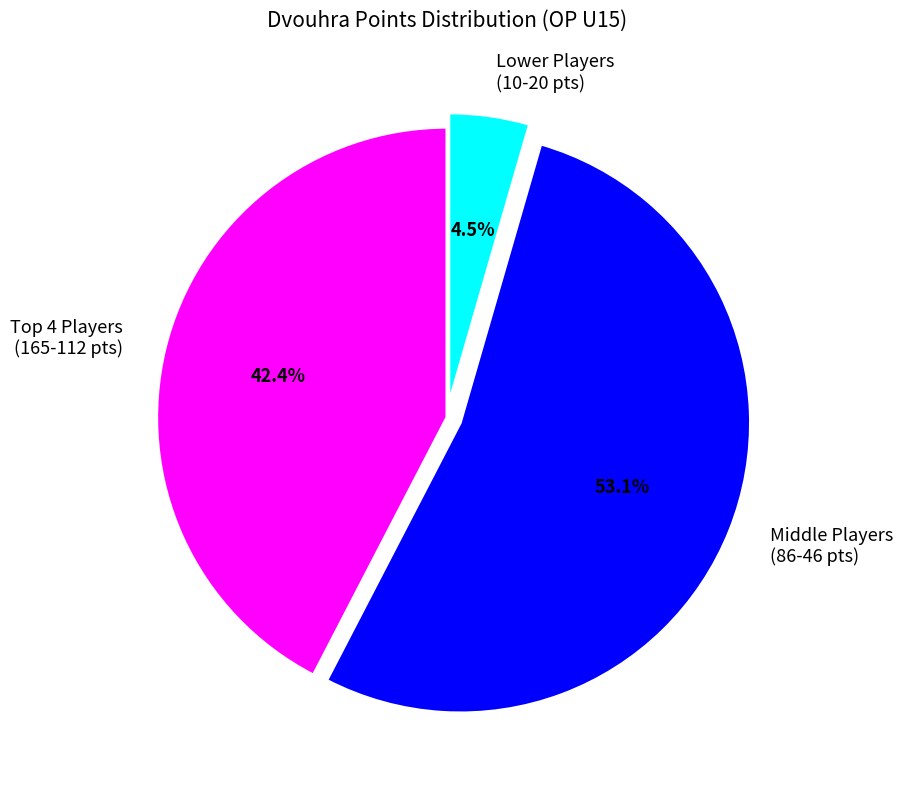

Is there a majority slice in this chart?

Yes